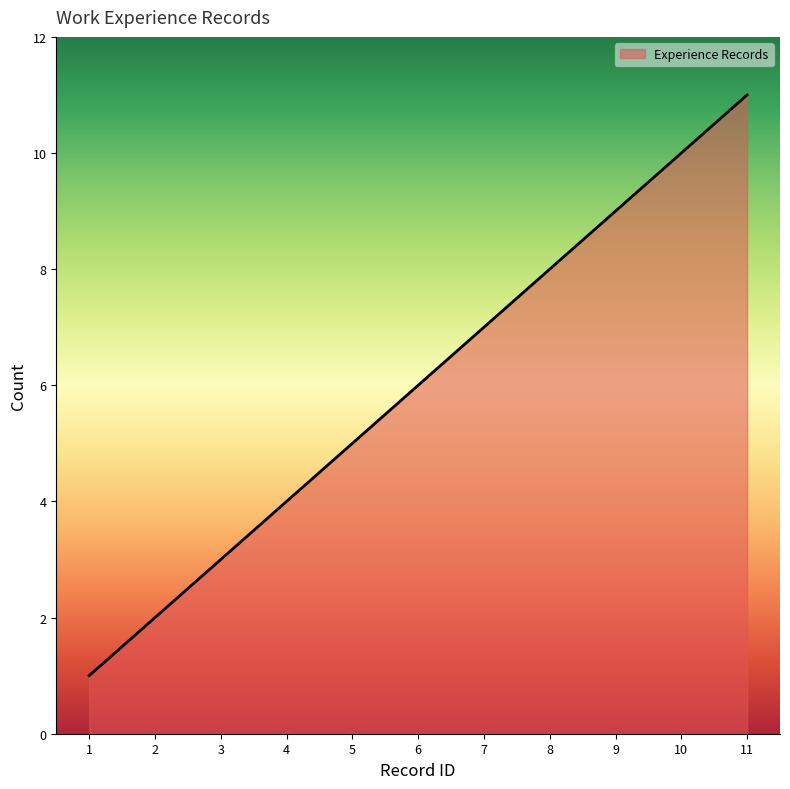

Rank the categories by value from lowest to highest.

1, 2, 3, 4, 5, 6, 7, 8, 9, 10, 11